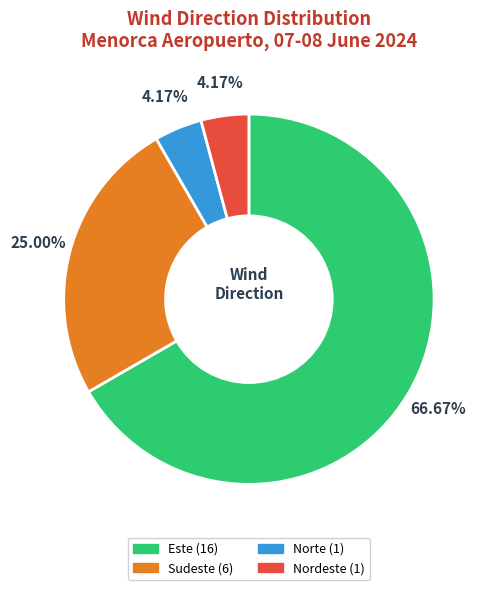

True or false: Este accounts for 67% of the total.

True